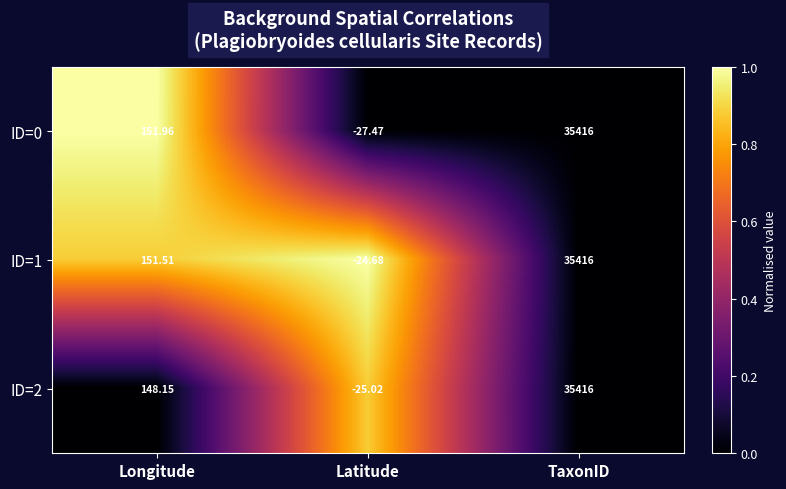

At which category is the sum across all series the highest?

TaxonID